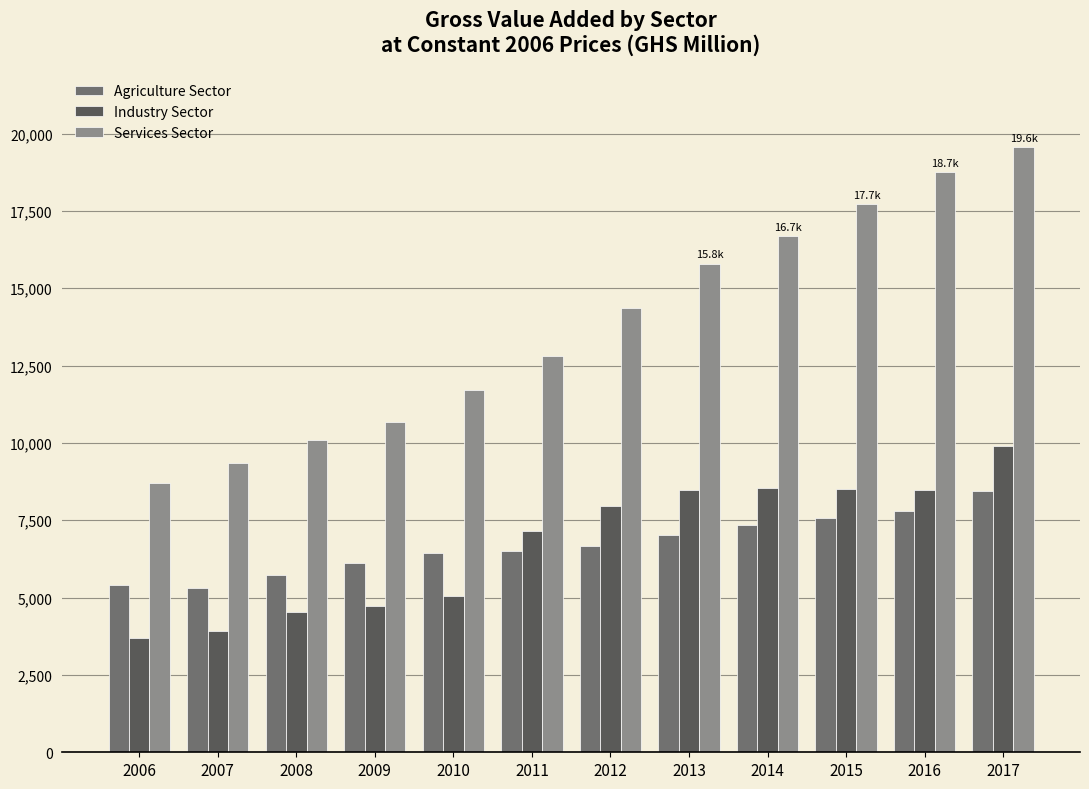

What is the lowest value of the Services Sector series?

8690.3